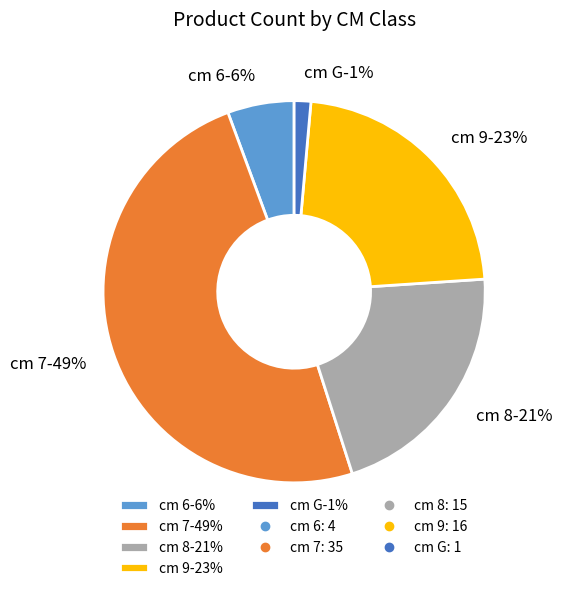

Is it true that 6 is 1% of the pie?

False